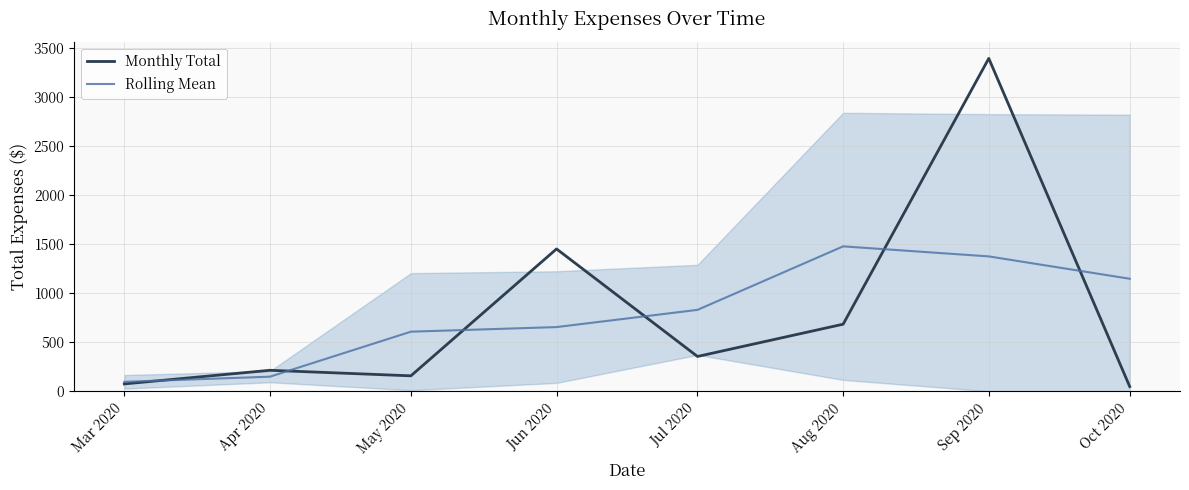

What are all the series names shown in the legend?

Monthly Total, Rolling Mean